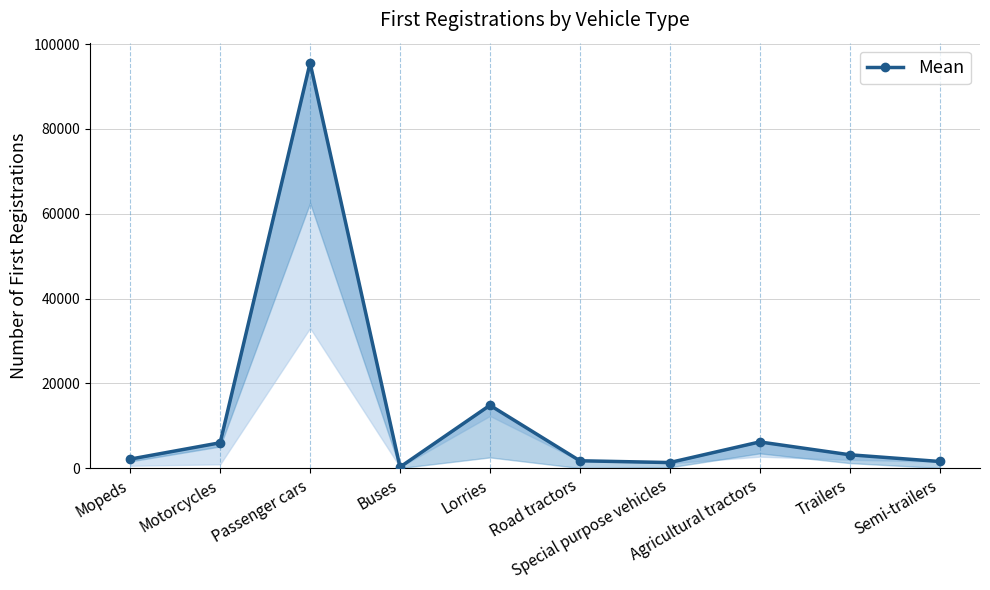

List the labels in order of value, smallest first.

Buses, Special purpose vehicles, Semi-trailers, Road tractors, Mopeds, Trailers, Motorcycles, Agricultural tractors, Lorries, Passenger cars